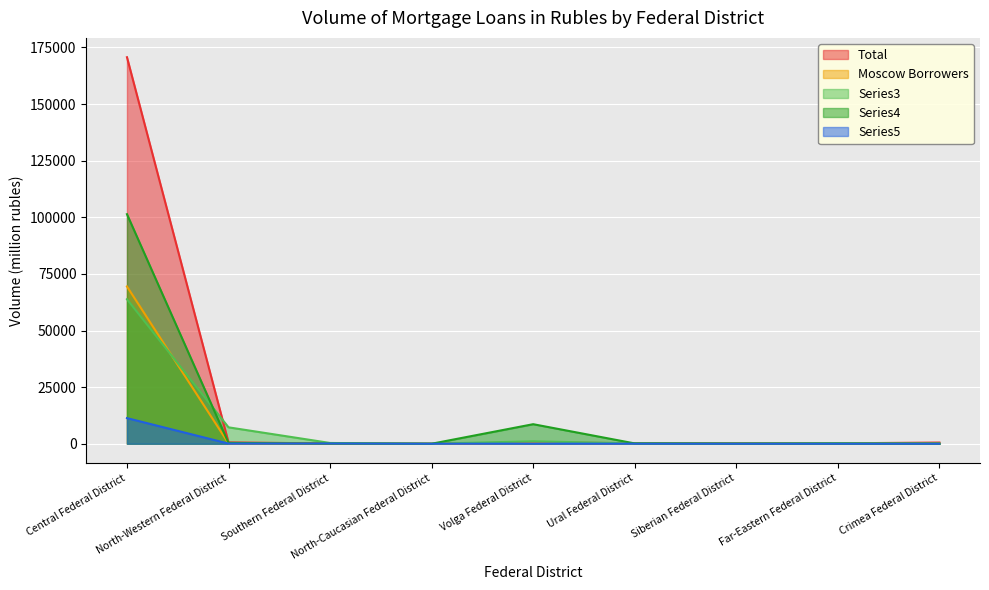

Between Ural Federal District and Southern Federal District, which is larger?

Ural Federal District